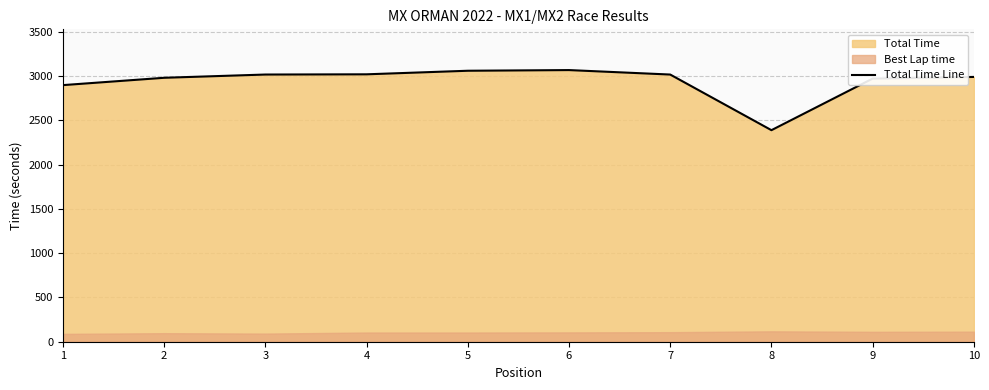

How many values exceed 3019?

5